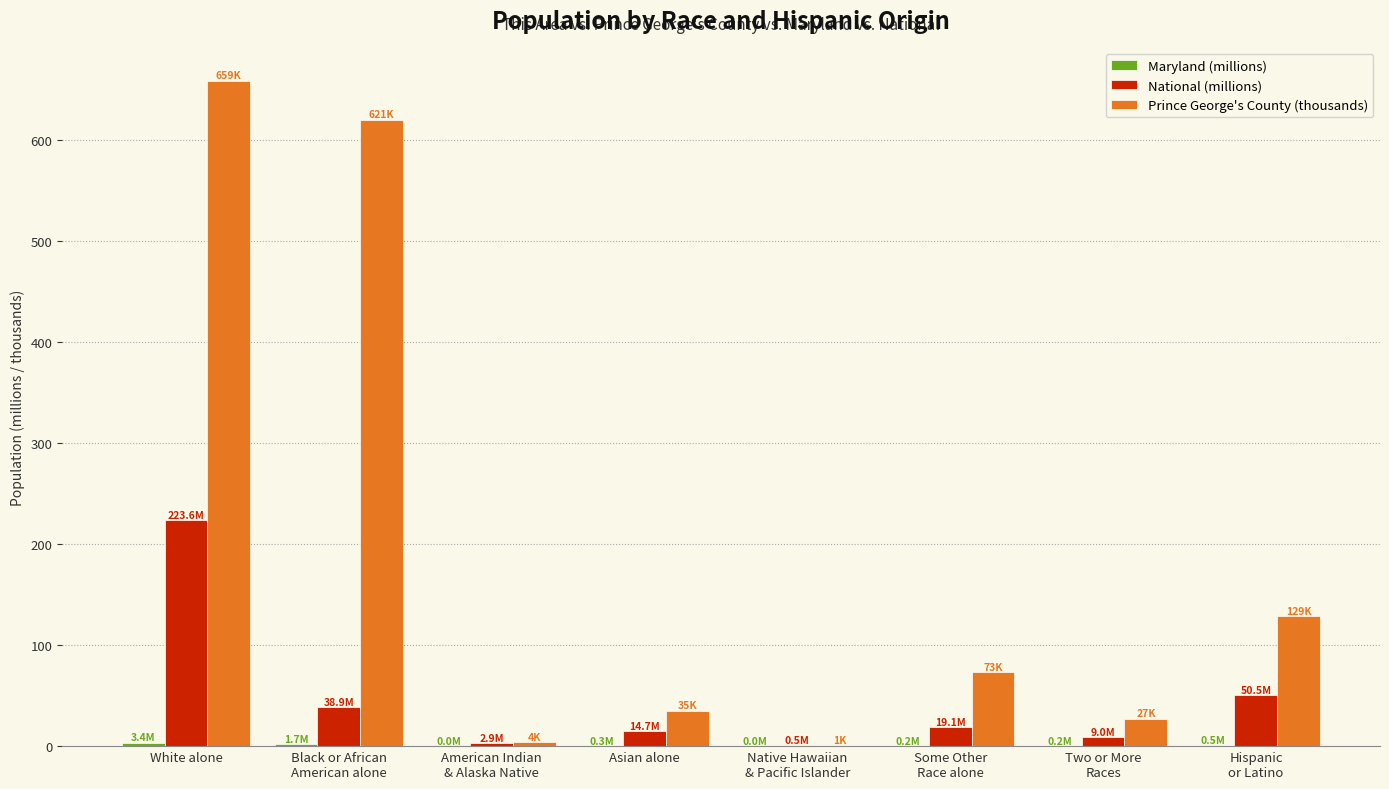

The value of Prince George's County (thousands) at White alone is 659.1. True or false?

True